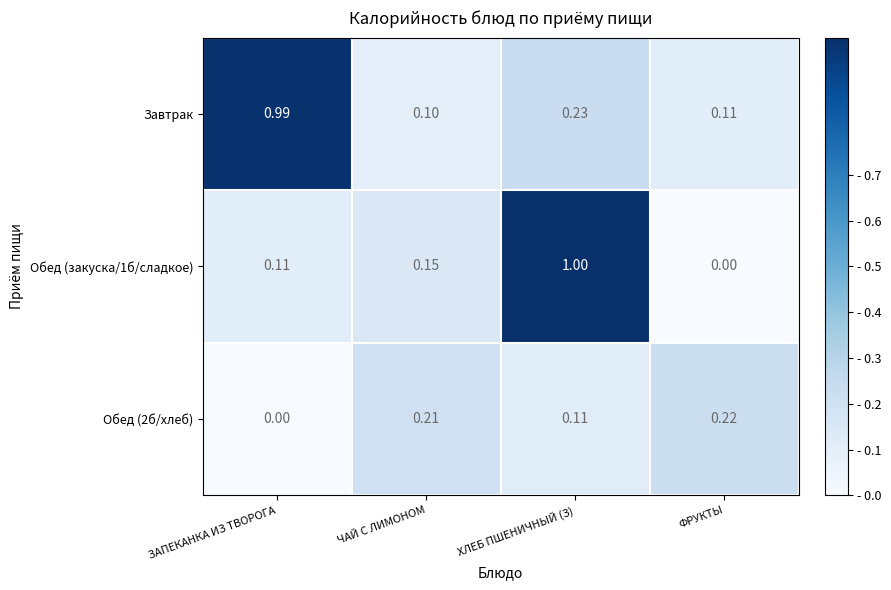

At which label is Обед (закуска/1б/сладкое) closest to 0?

ФРУКТЫ